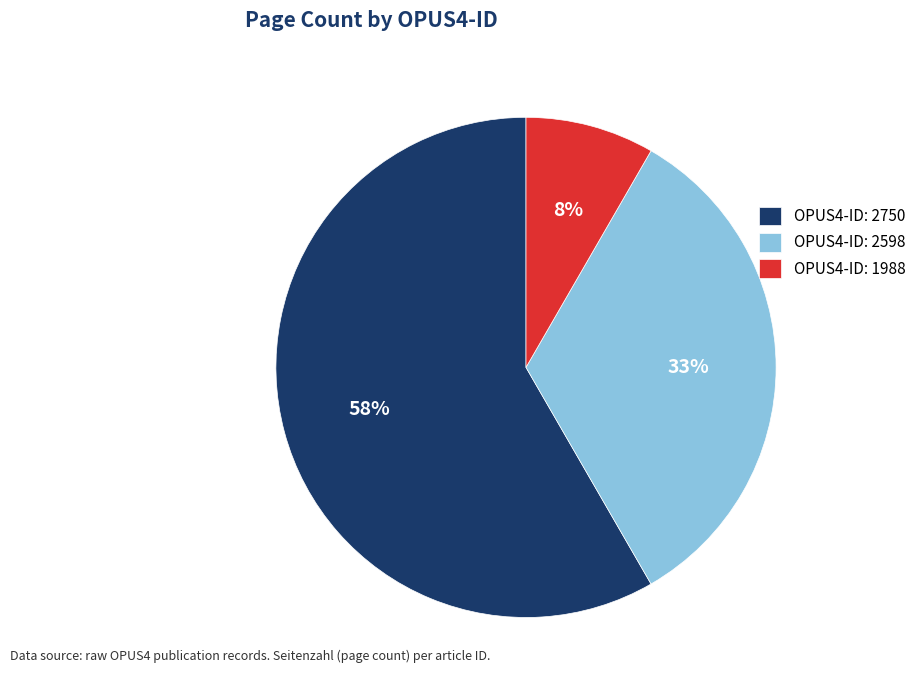

Rank the categories by value from lowest to highest.

OPUS4-ID: 1988, OPUS4-ID: 2598, OPUS4-ID: 2750